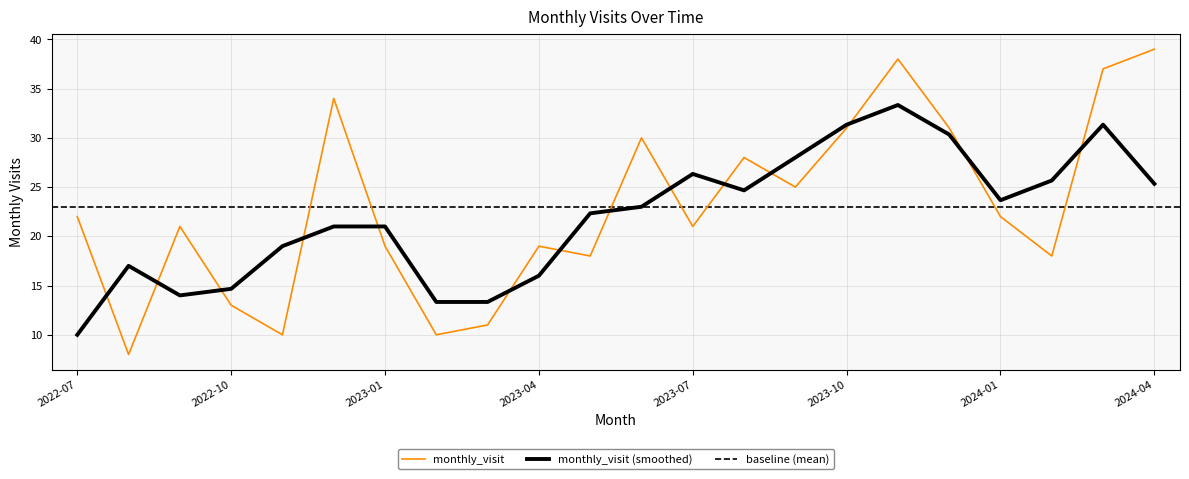

Reading right to left, list all the values displayed in this chart.

39	37	18	22	31	38	31	25	28	21	30	18	19	11	10	19	34	10	13	21	8	22